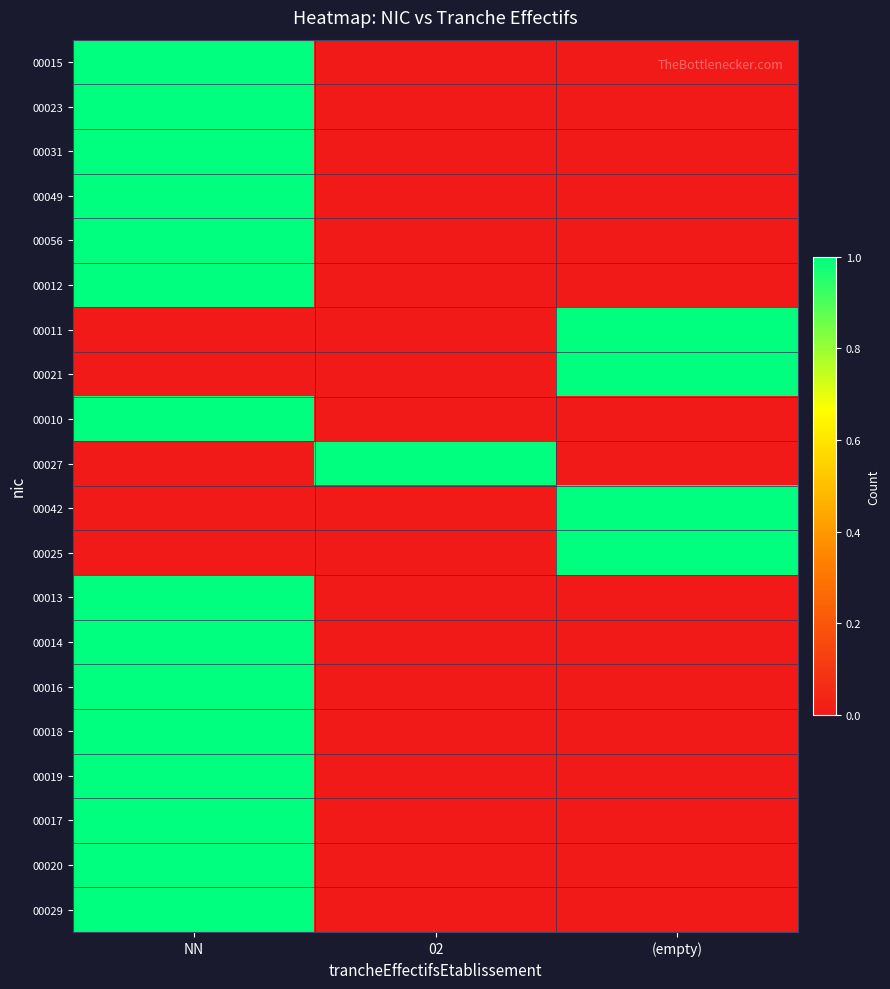

Which series has the largest range (max minus min)?

00015